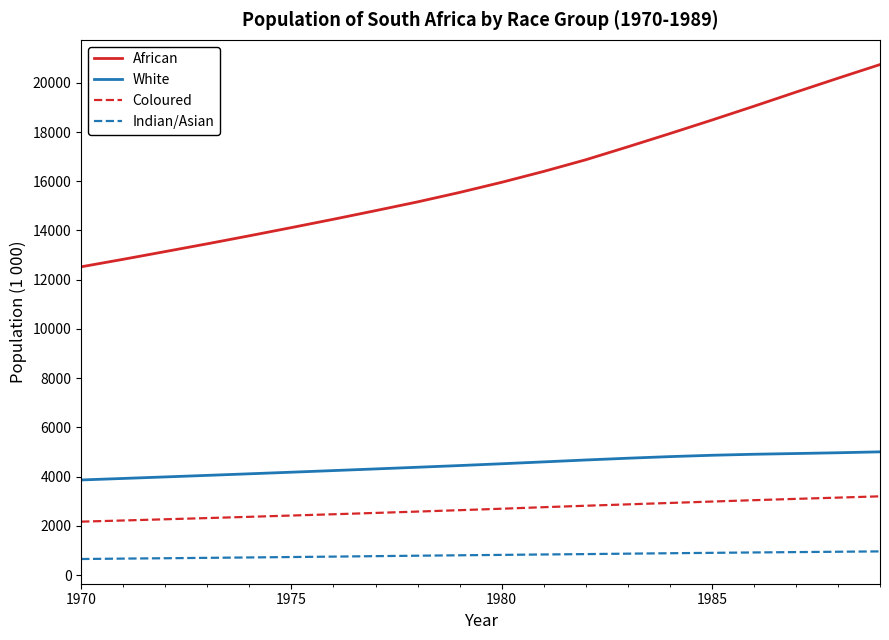

True or false: White and Coloured intersect in this chart.

False